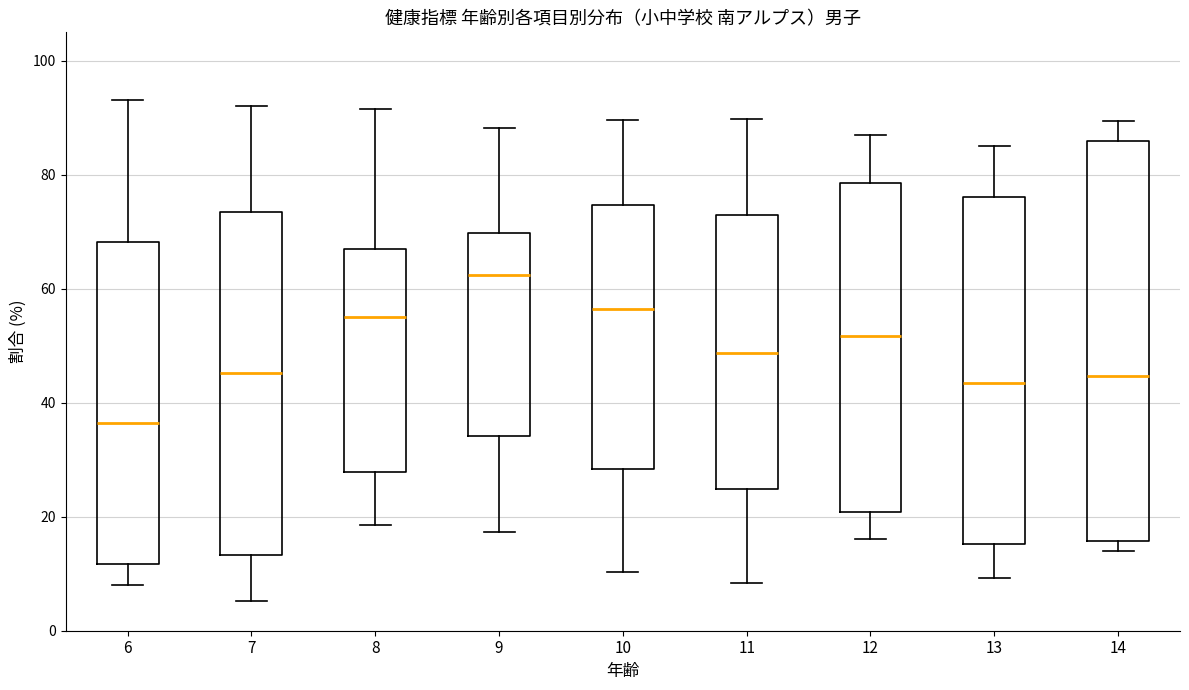

Which box's median line is the lowest?

6